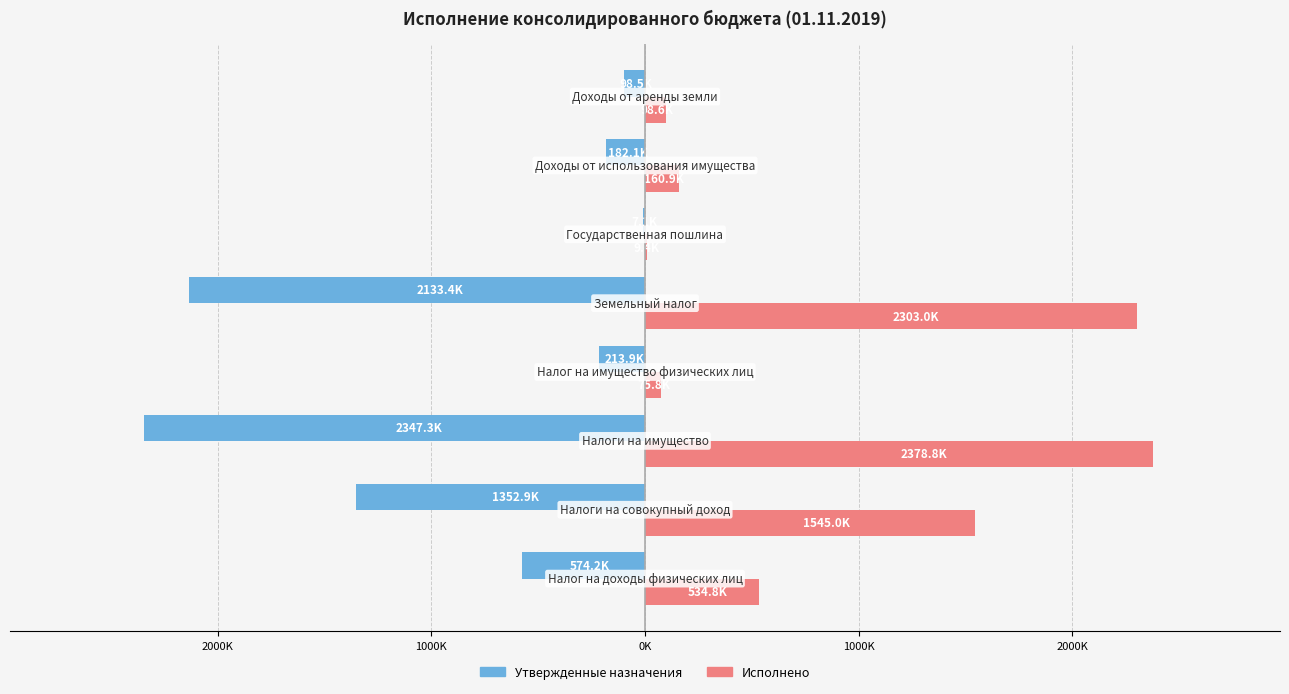

Count the number of categories in the chart.

8